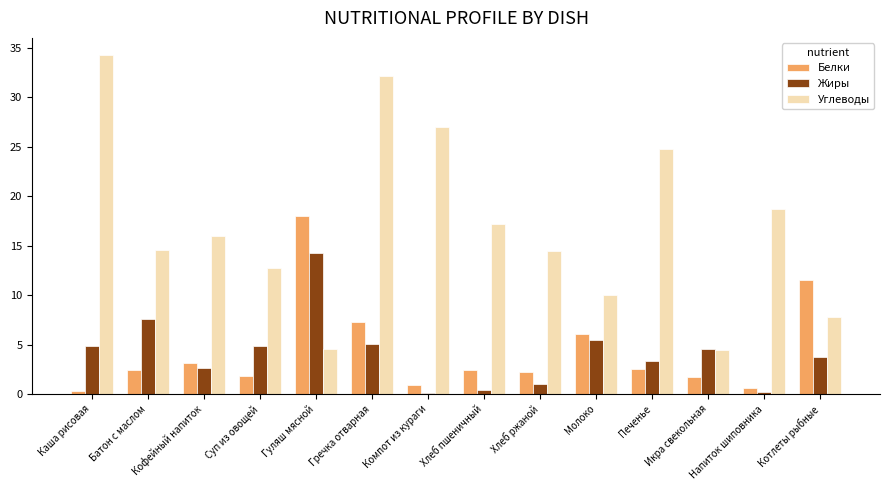

The Углеводы series shows 15.9 at Кофейный напиток. True or false?

True